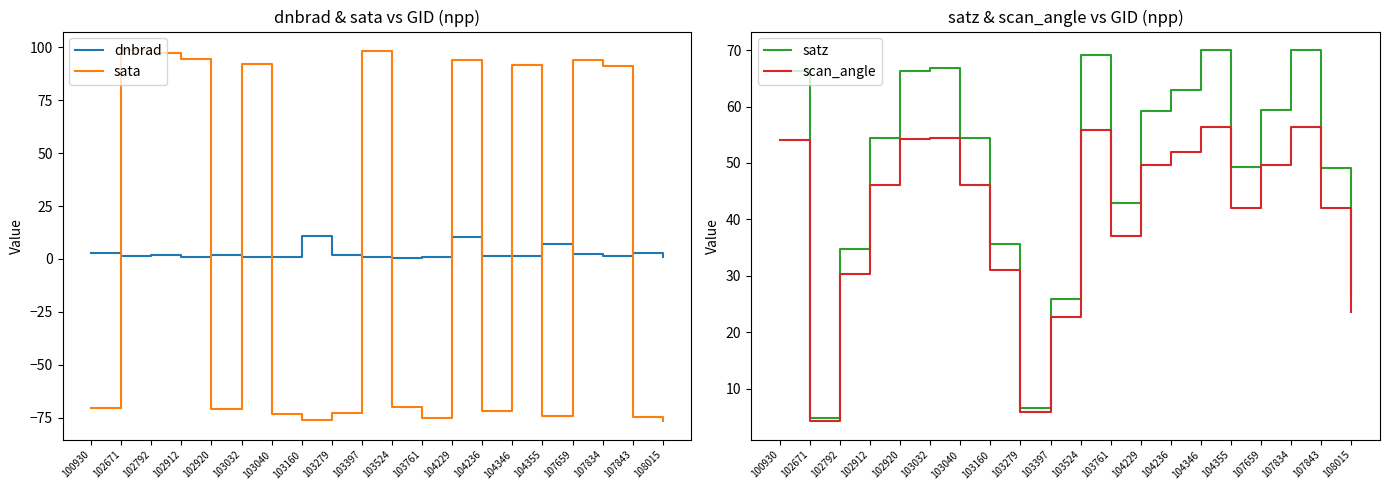

How many values in the dnbrad series are below 1?

4